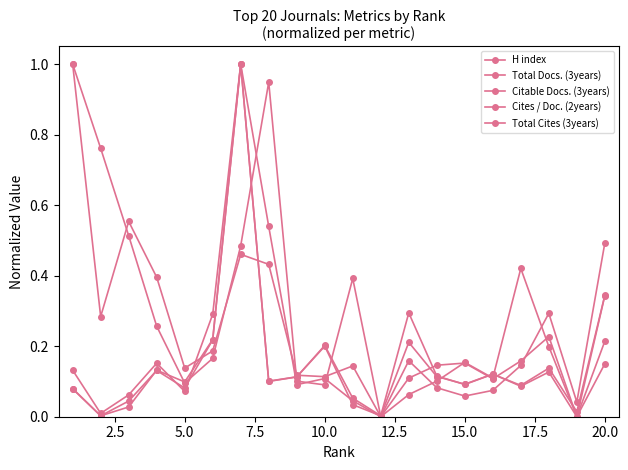

What is the average value of the H index series?

0.2